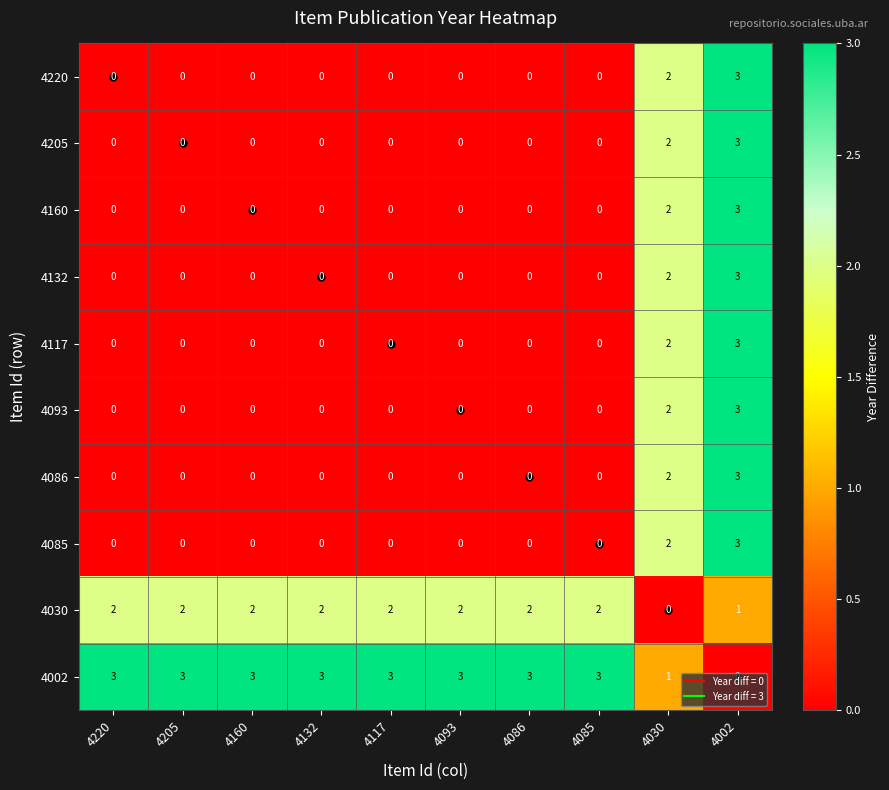

At which category is the sum across all series the highest?

4002